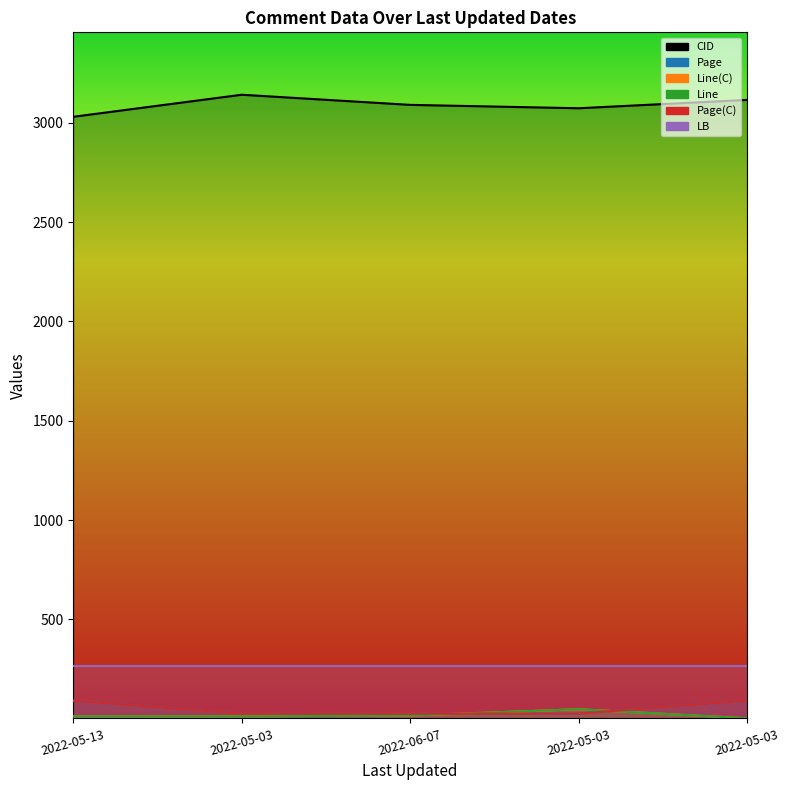

What is the difference between the Line values at 2022-05-03 and 2022-05-03?

36.0